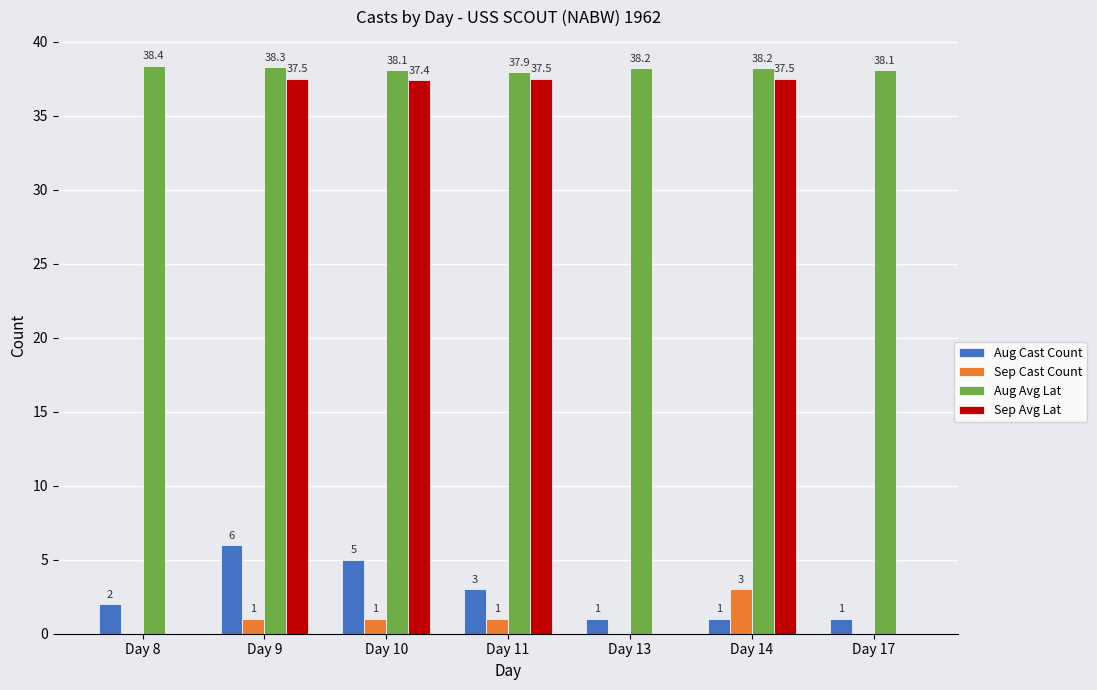

What value does the Sep Avg Lat series have at Day 9?

37.5